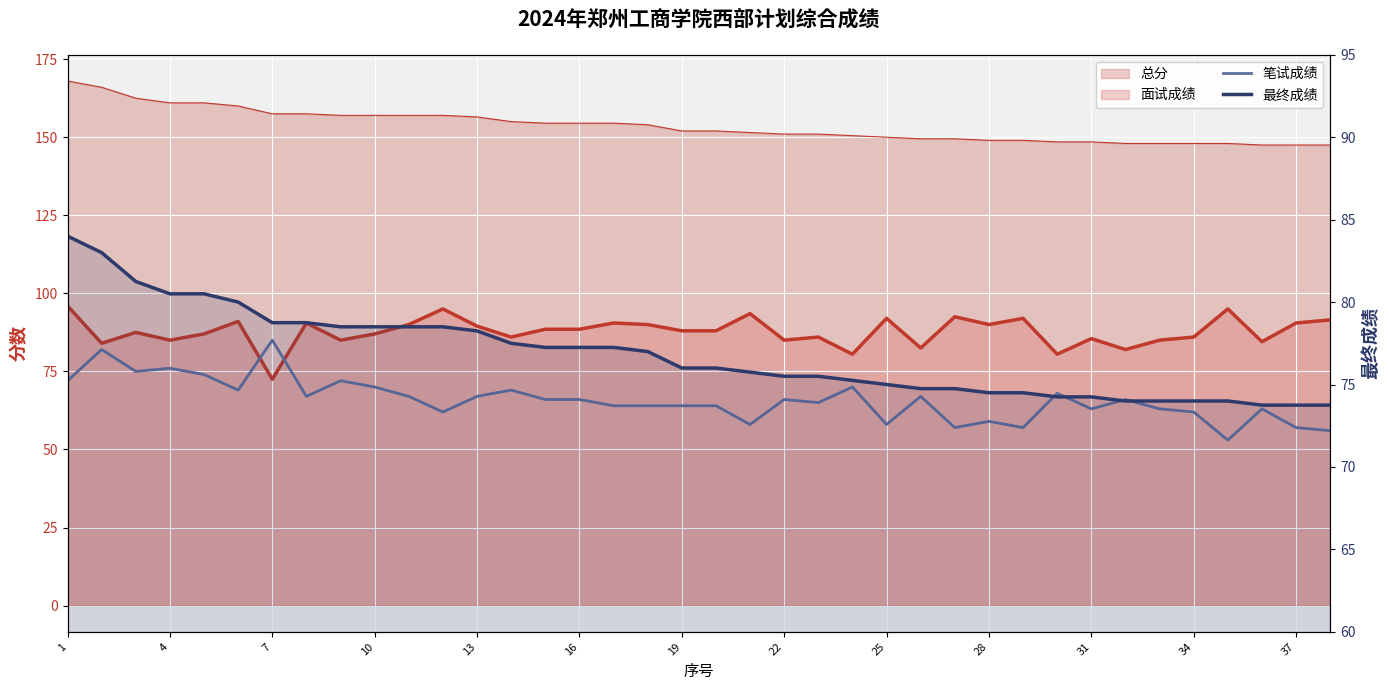

After their last crossing, which series has the higher values: 笔试成绩 or 最终成绩?

最终成绩